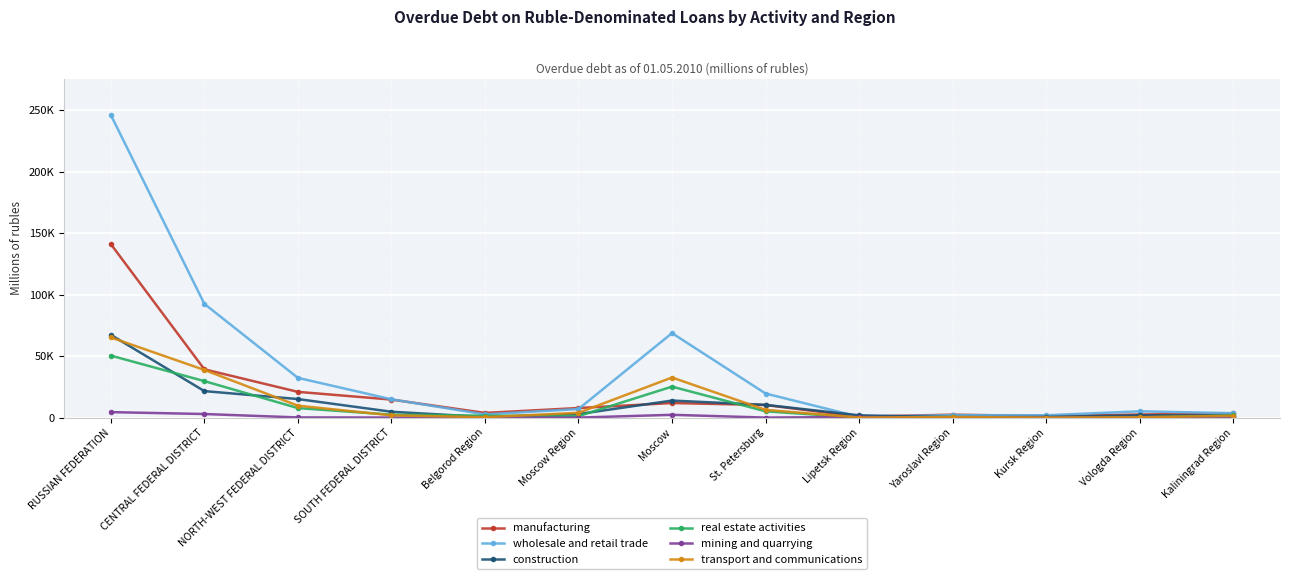

In construction, how many points are lower than both neighbors (excluding endpoints)?

2